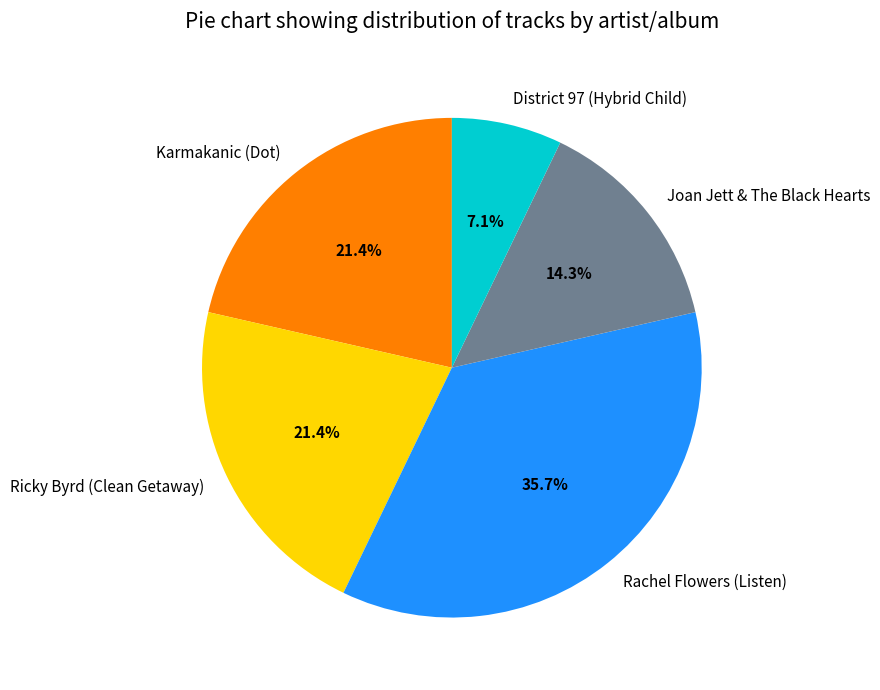

How many segments does this pie chart have?

5